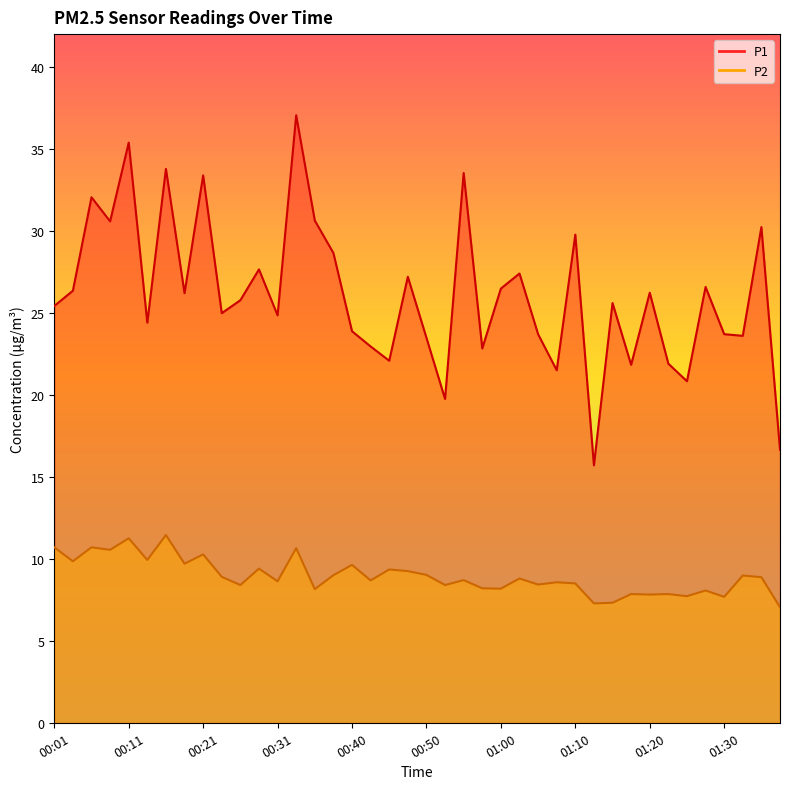

How many lines are shown in the chart?

2